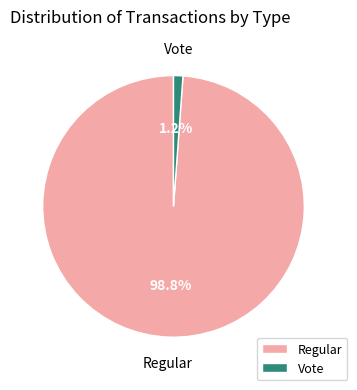

Which has a higher value, Vote or Regular?

Regular